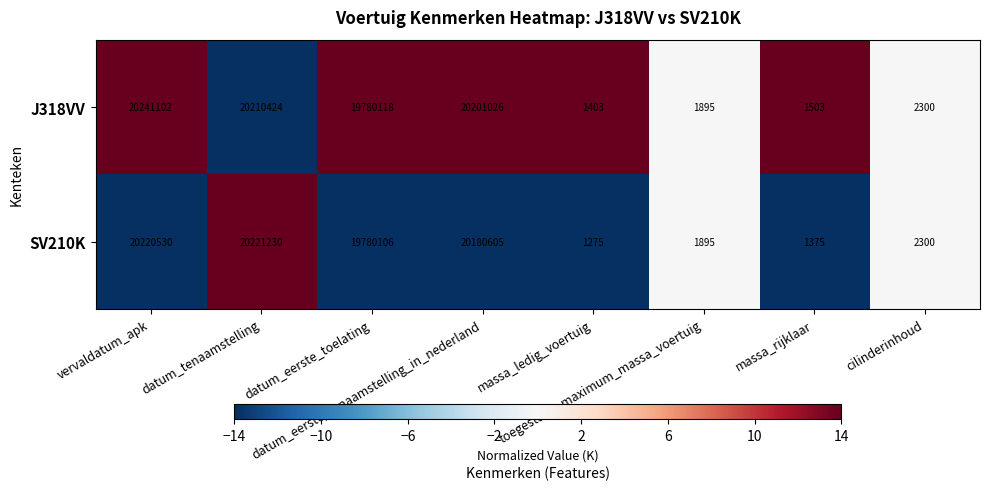

Rank the series by their average value, from lowest to highest.

SV210K, J318VV